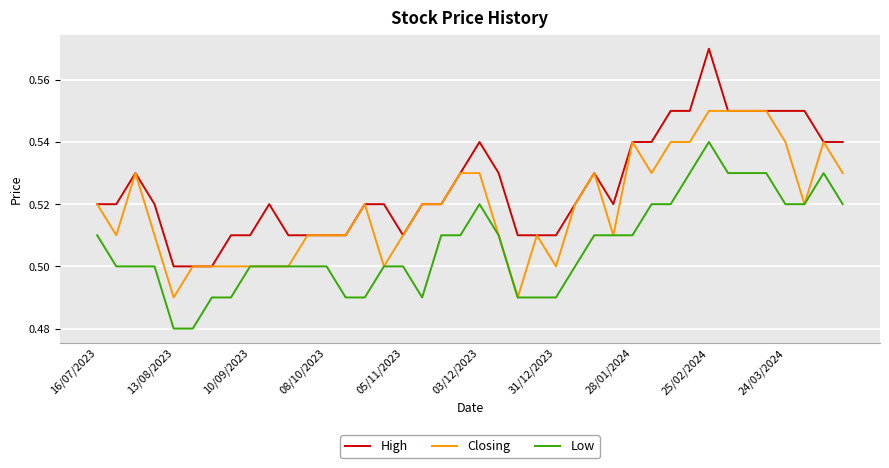

True or false: Low and High intersect in this chart.

False